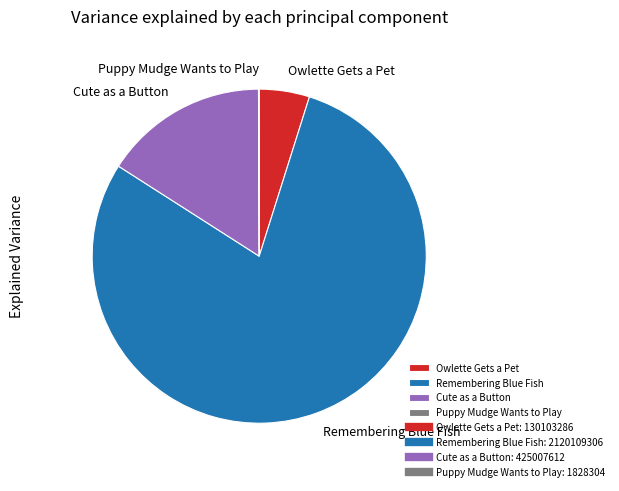

The Owlette Gets a Pet slice represents 5% of the pie. True or false?

True